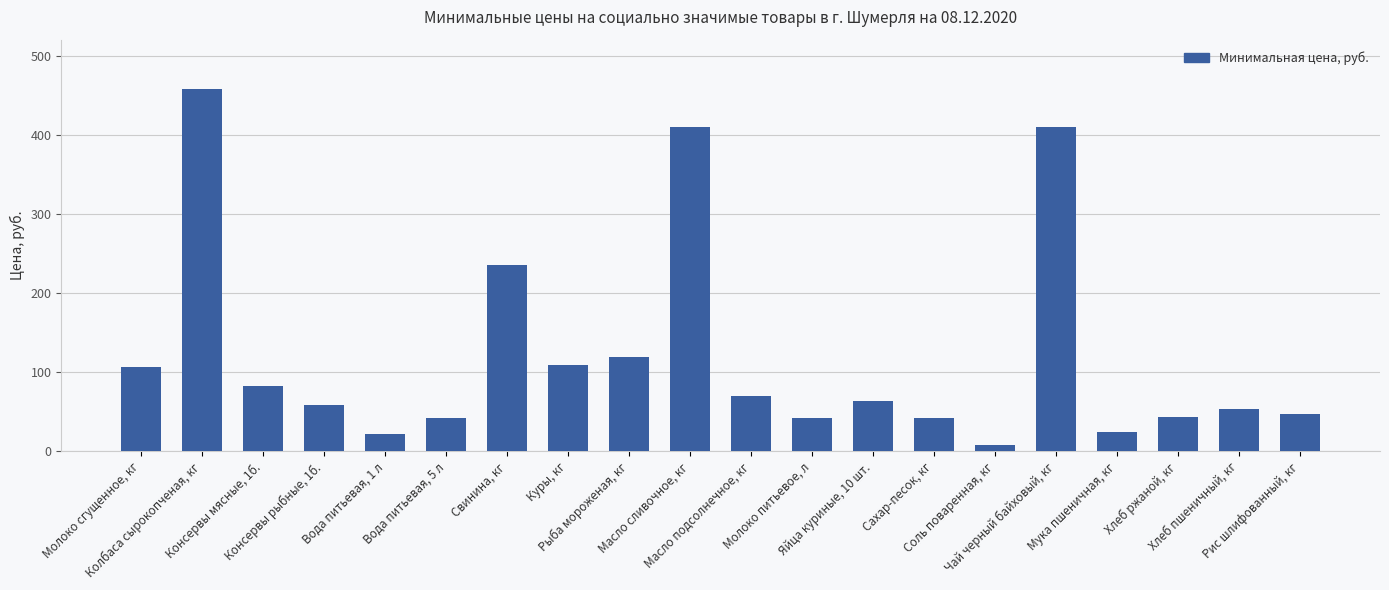

What is the label of the 7th bar from the right?

Сахар-песок, кг